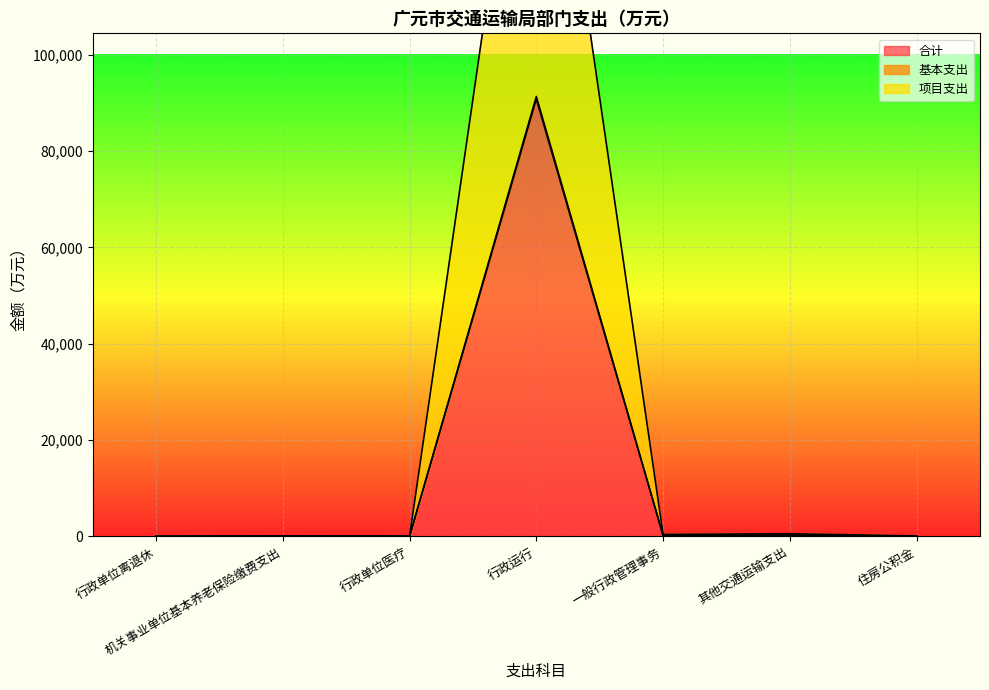

True or false: 合计 and 项目支出 intersect in this chart.

False